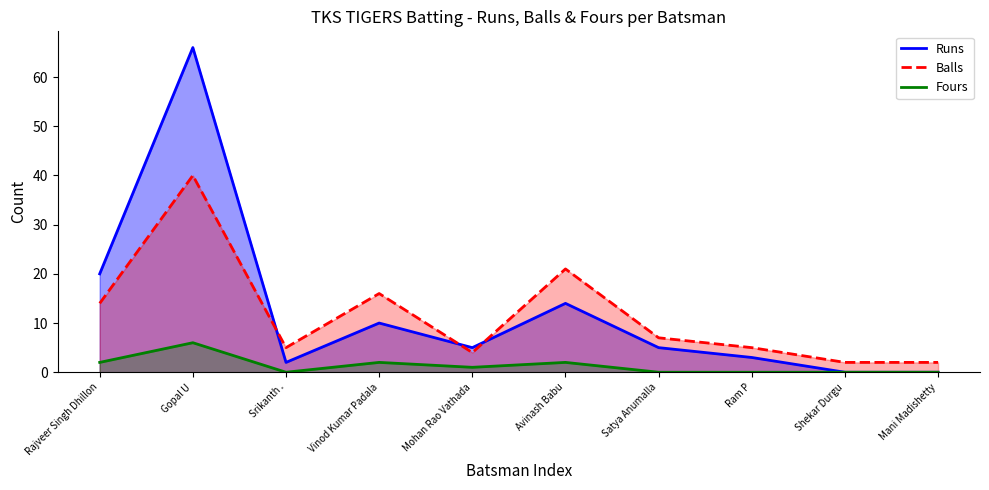

Where is the first local minimum for Balls?

Srikanth .